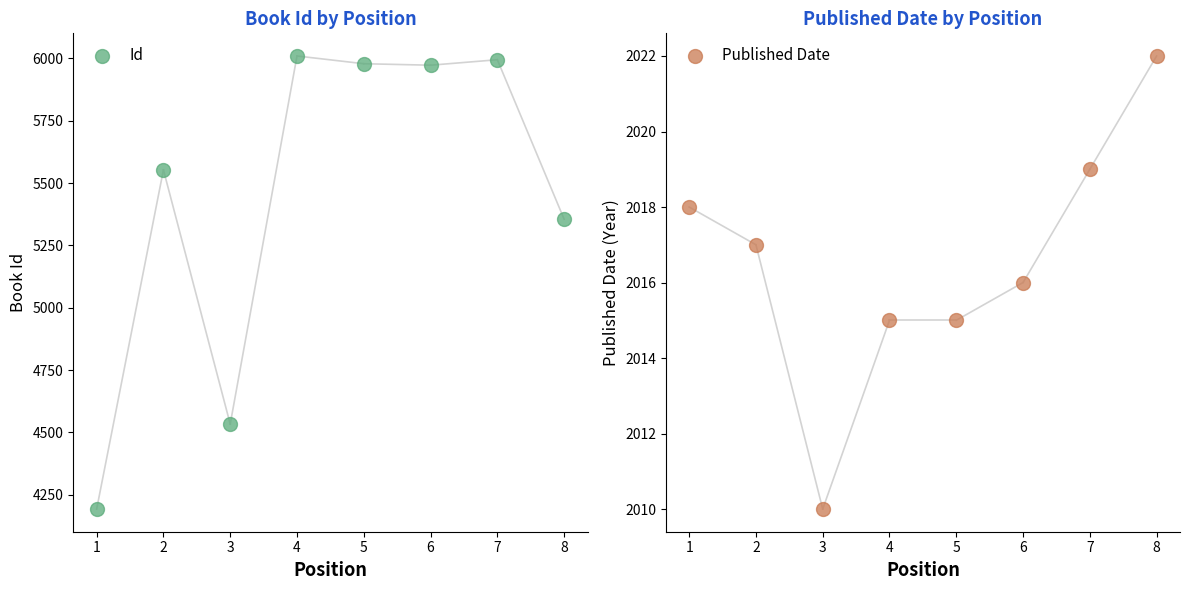

At how many categories does at least one series exceed 3983?

8